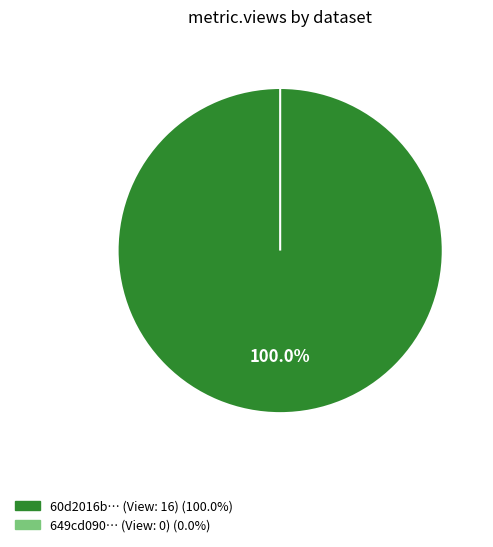

Rank the categories by value from highest to lowest.

60d2016b0781901de863324d, 649cd090078190ea942176ec